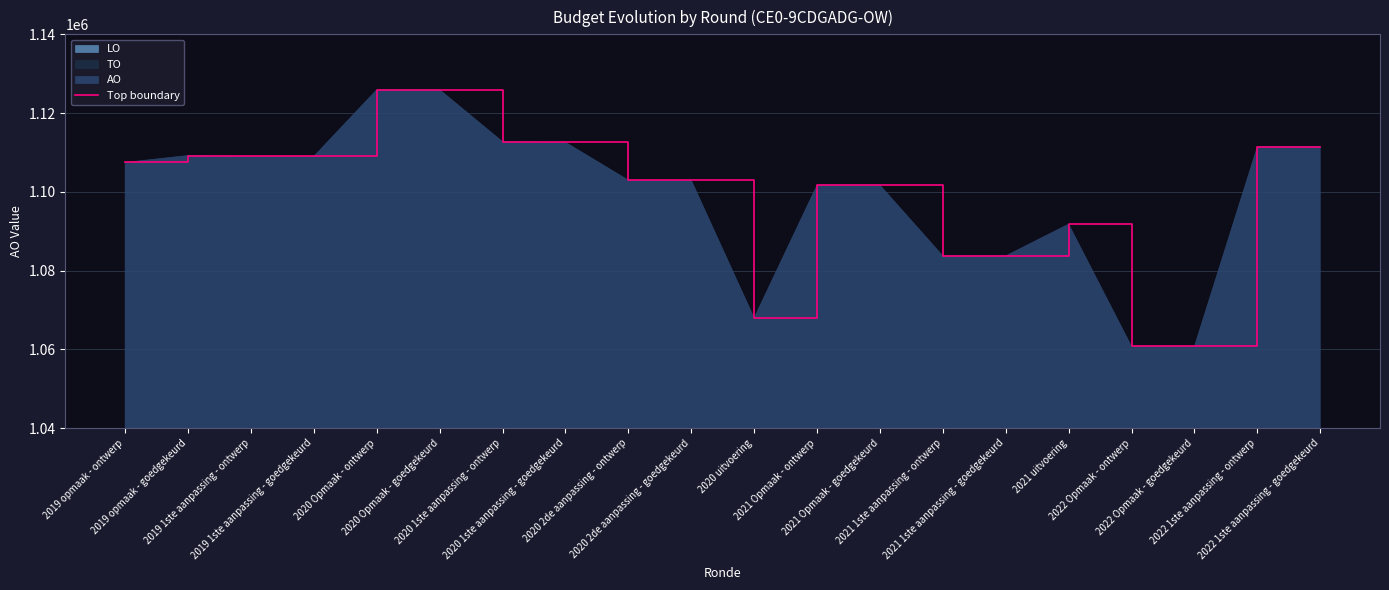

What is the label of the 3rd point from the left?

2019 1ste aanpassing - ontwerp